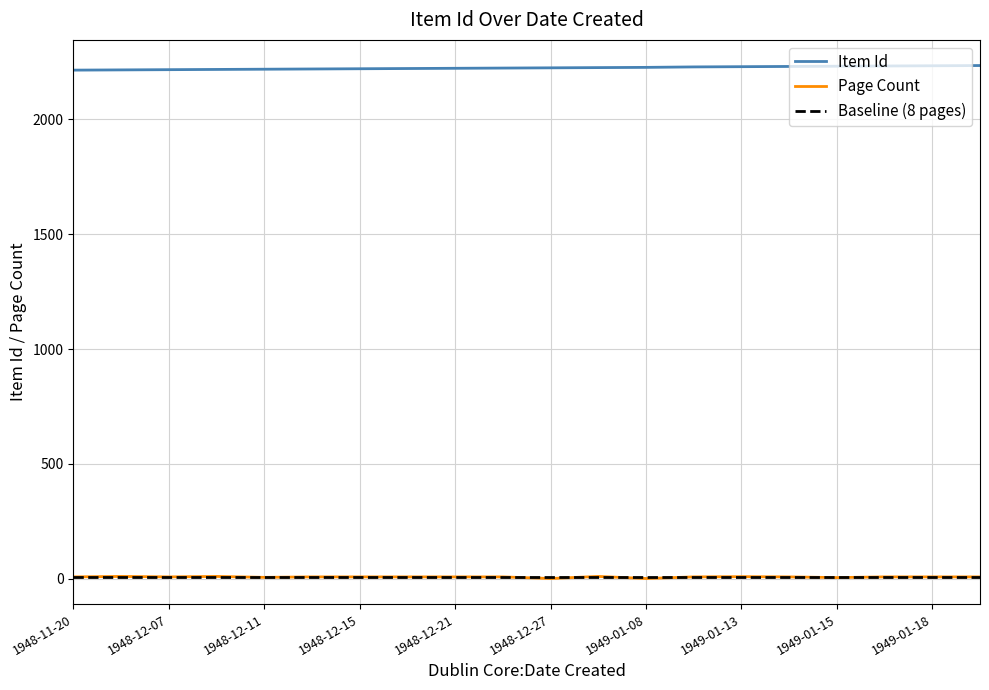

Reading right to left, transcribe all the data shown in this chart.

1949-01-19=2235	1949-01-18=2234	1949-01-17=2233	1949-01-15=2232	1949-01-14=2231	1949-01-13=2230	1949-01-11=2229	1949-01-08=2227	1949-01-06=2226	1948-12-27=2225	1948-12-22=2224	1948-12-21=2223	1948-12-18=2222	1948-12-15=2221	1948-12-13=2220	1948-12-11=2219	1948-12-10=2218	1948-12-07=2217	1948-12-02=2216	1948-11-20=2215